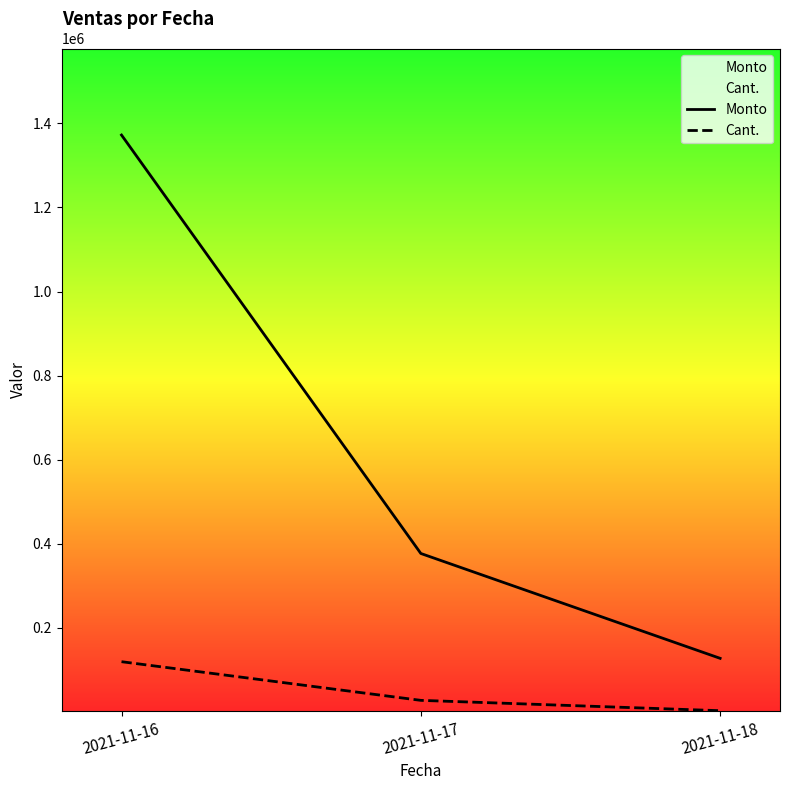

Rank the series at 2021-11-18 from highest to lowest value.

Monto, Cant.